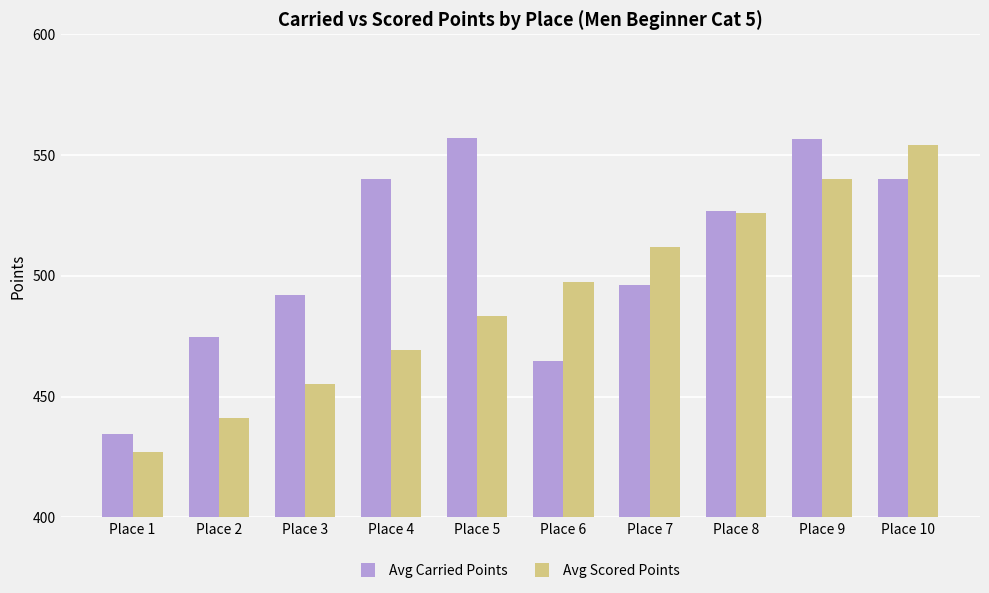

True or false: Avg Carried Points has a value of 190.2 at Place 1.

False